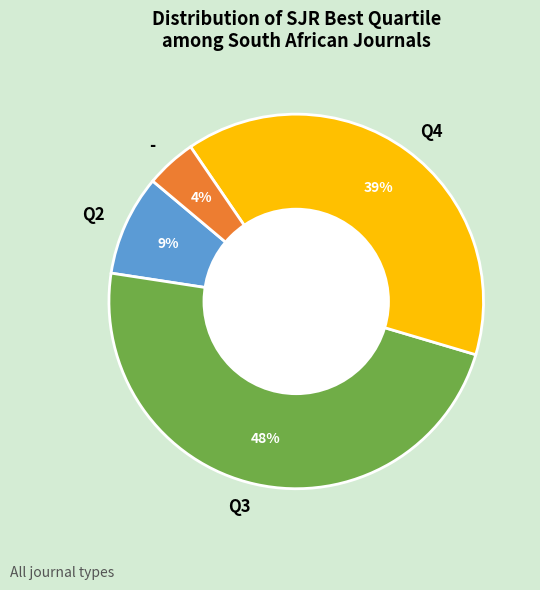

Which has a higher value, Q2 or -?

Q2